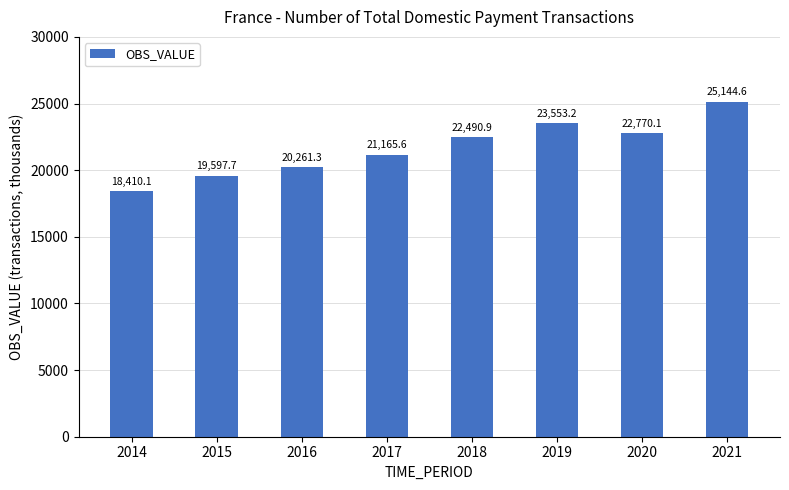

What is the greatest value displayed?

25144.6